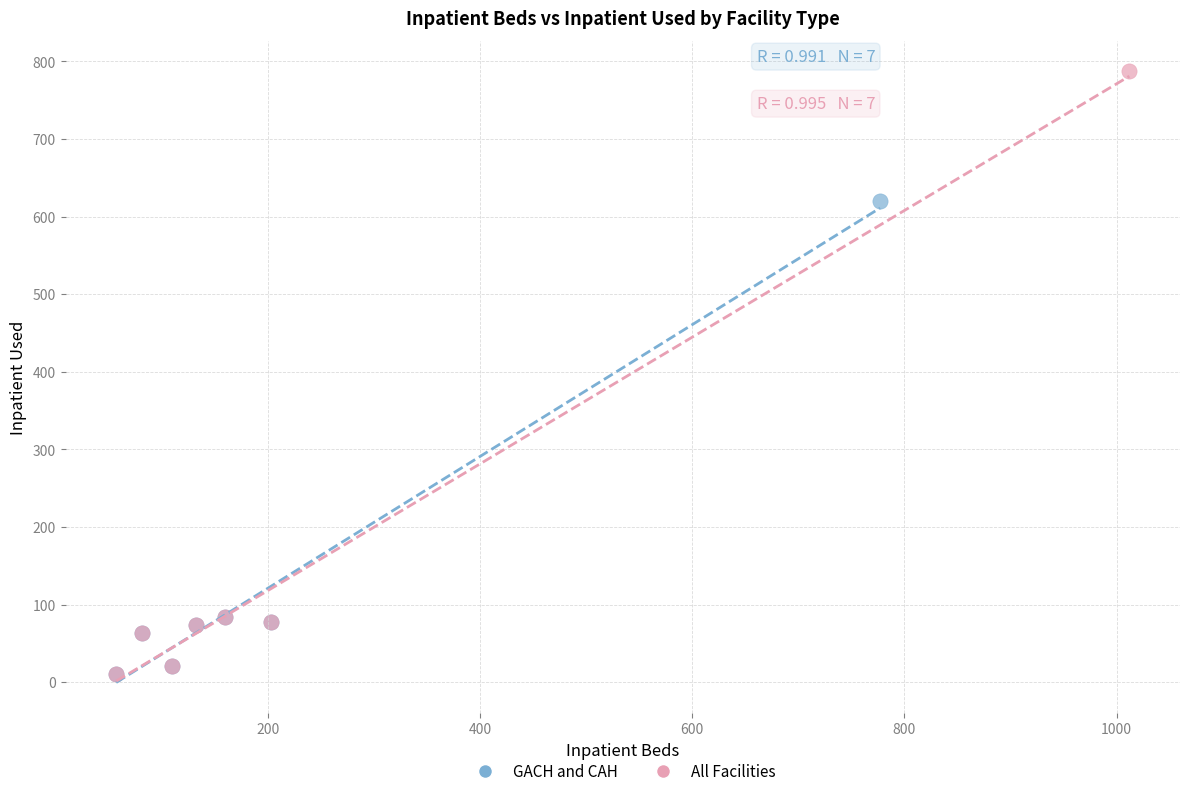

Which series reaches the maximum Y coordinate?

All Facilities